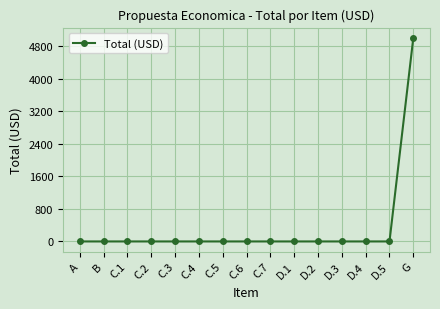

What is the maximum value shown in the chart?

5000